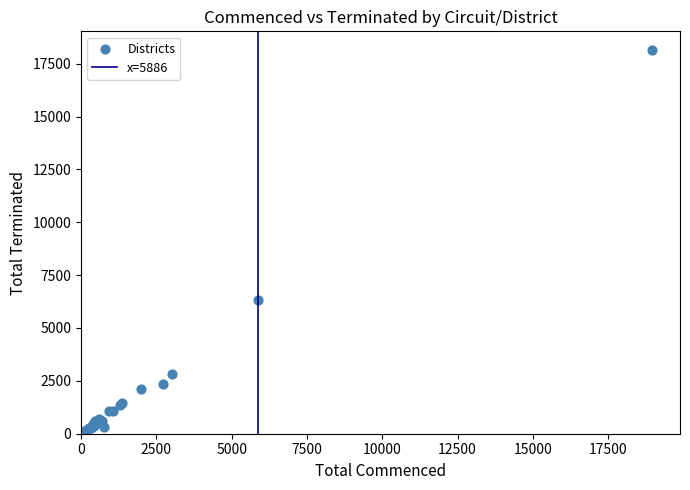

What Y value in the scatter plot is closest to 9117?

6334